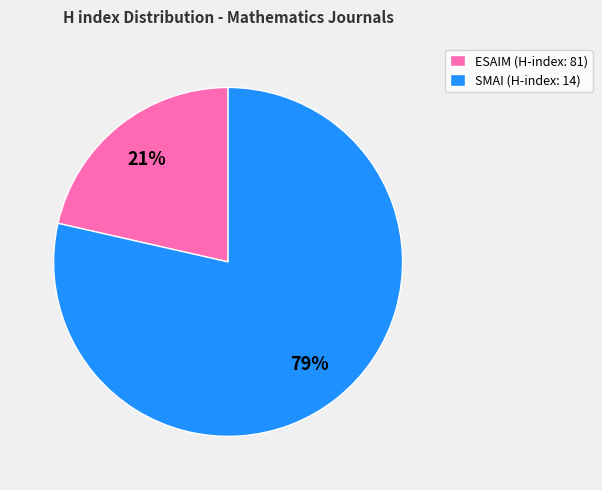

Is there a majority slice in this chart?

Yes